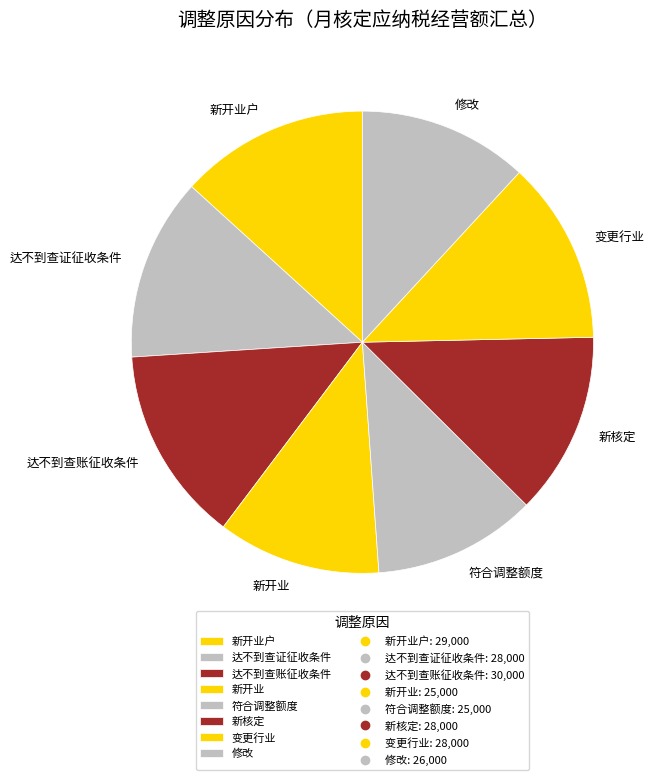

The 新开业户 slice represents 13% of the pie. True or false?

True